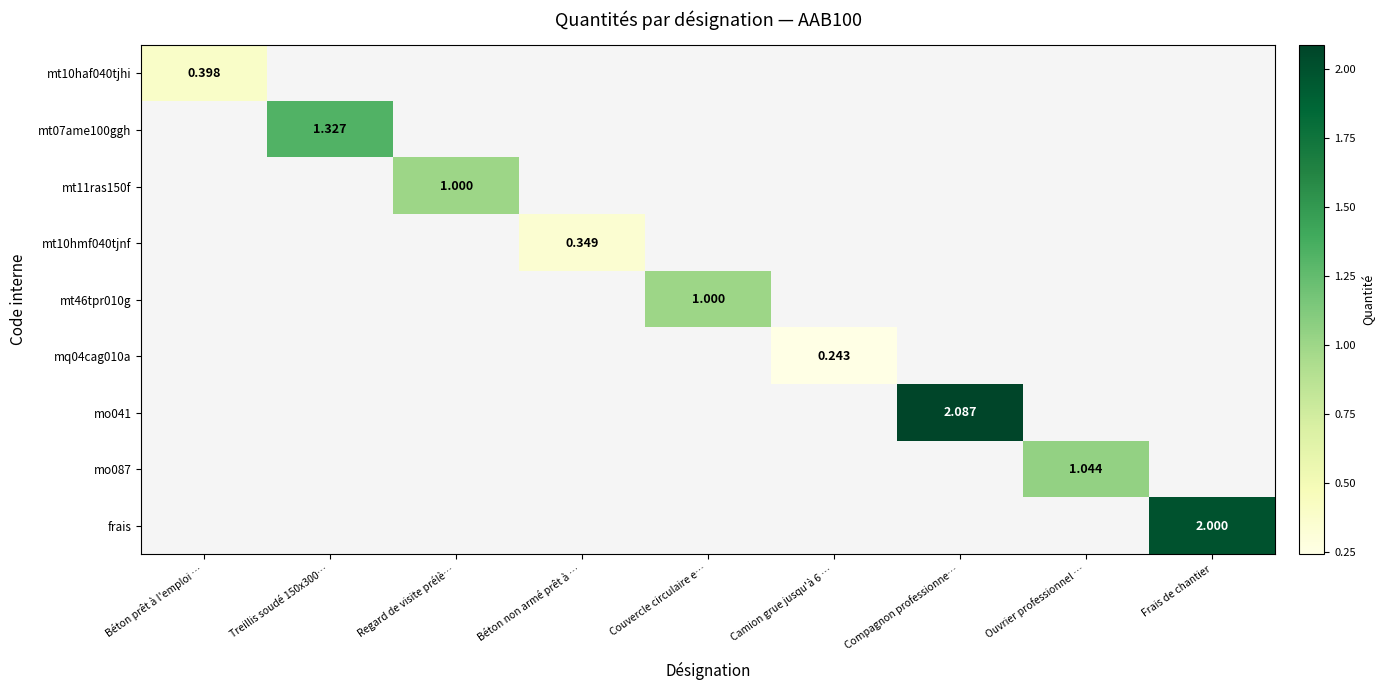

Which category has the highest value across all series?

Compagnon professionne…